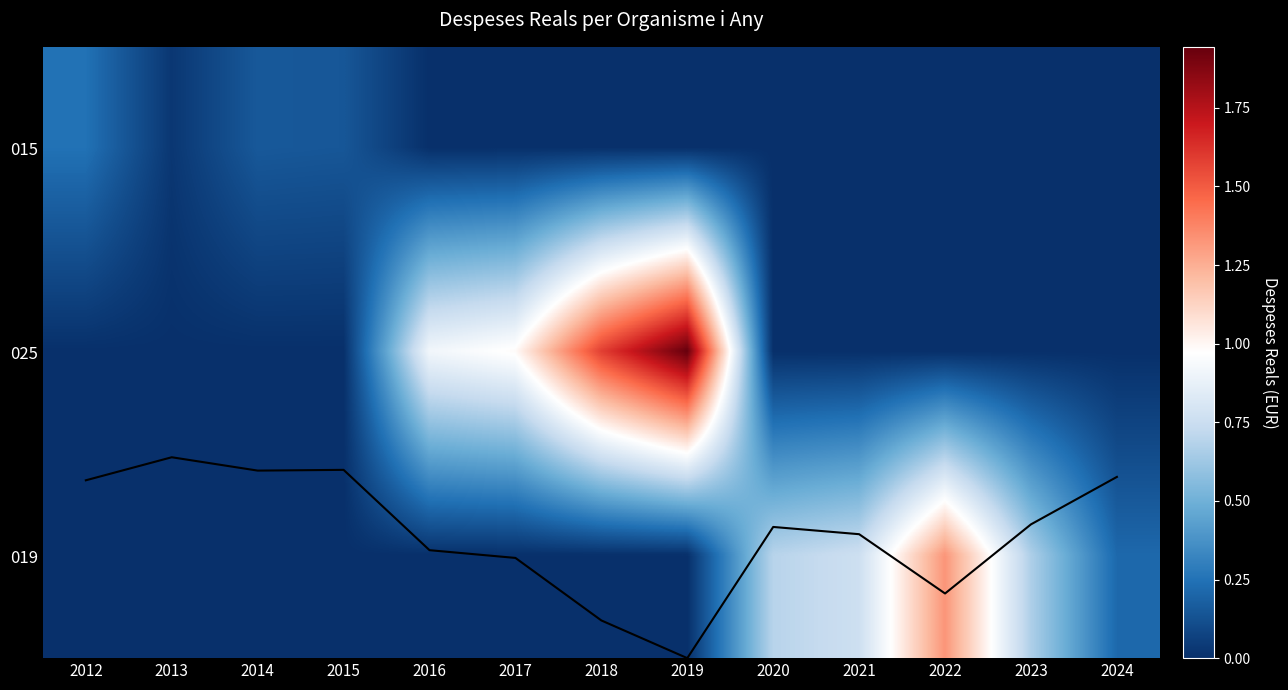

The 015 series shows 172058.9 at 2022. True or false?

False